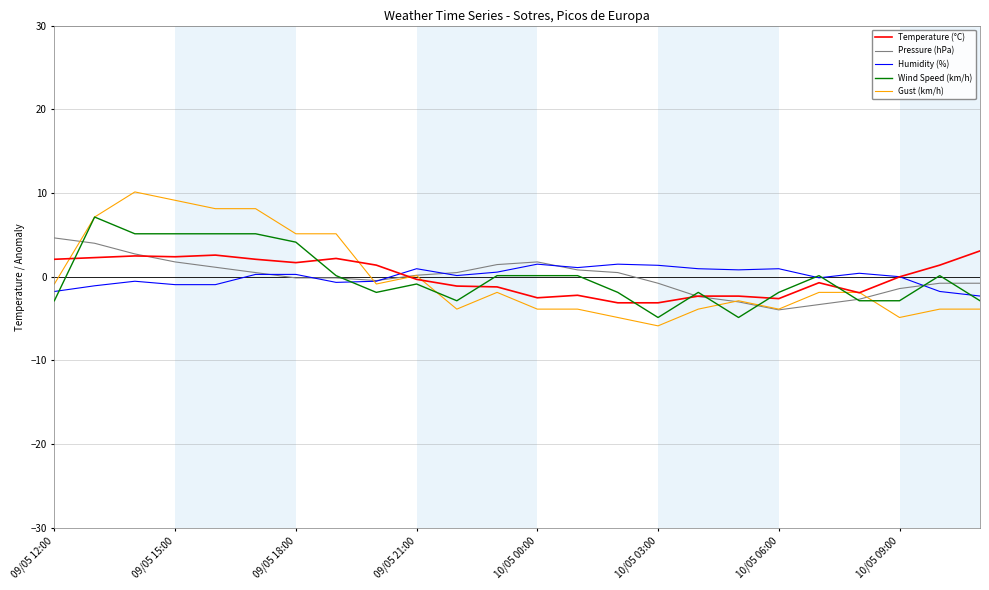

True or false: Humidity (%) has more than 0 interior local peaks.

True